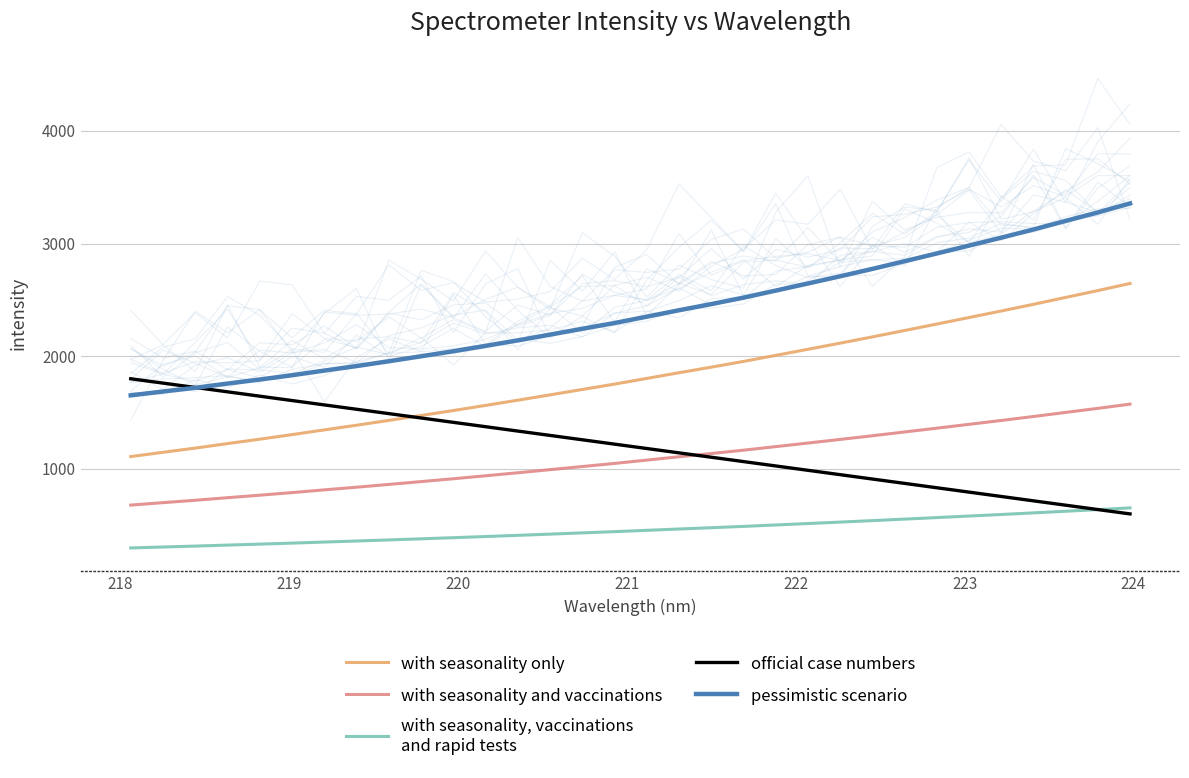

True or false: with seasonality, vaccinations
and rapid tests has a value of 641.2 at 9.

False